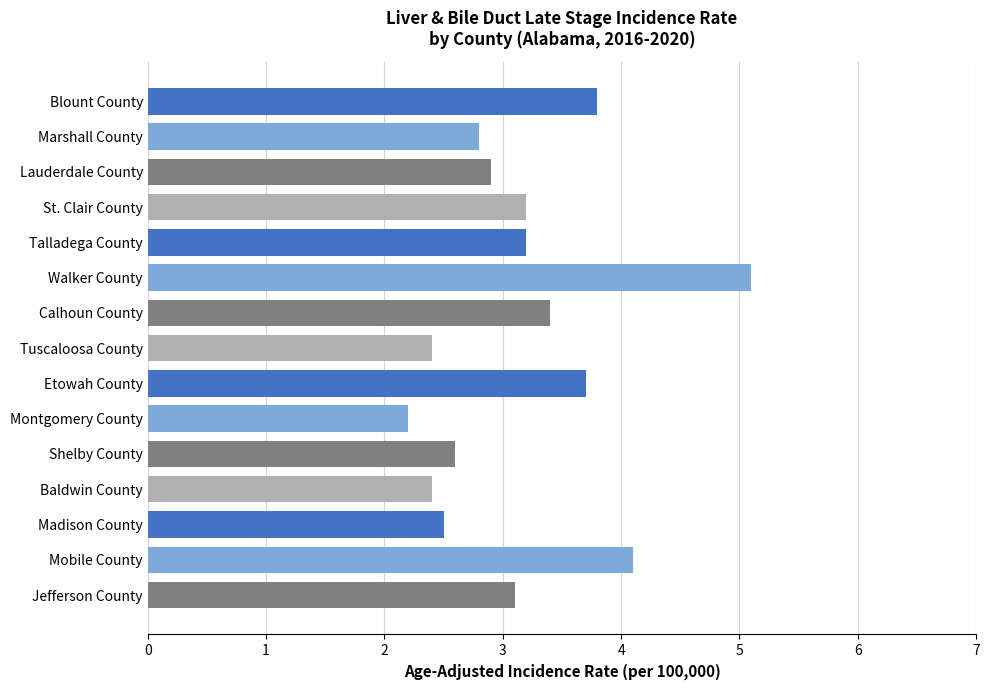

Reading top to bottom, extract all data points from this chart.

Blount County=3.8	Marshall County=2.8	Lauderdale County=2.9	St. Clair County=3.2	Talladega County=3.2	Walker County=5.1	Calhoun County=3.4	Tuscaloosa County=2.4	Etowah County=3.7	Montgomery County=2.2	Shelby County=2.6	Baldwin County=2.4	Madison County=2.5	Mobile County=4.1	Jefferson County=3.1